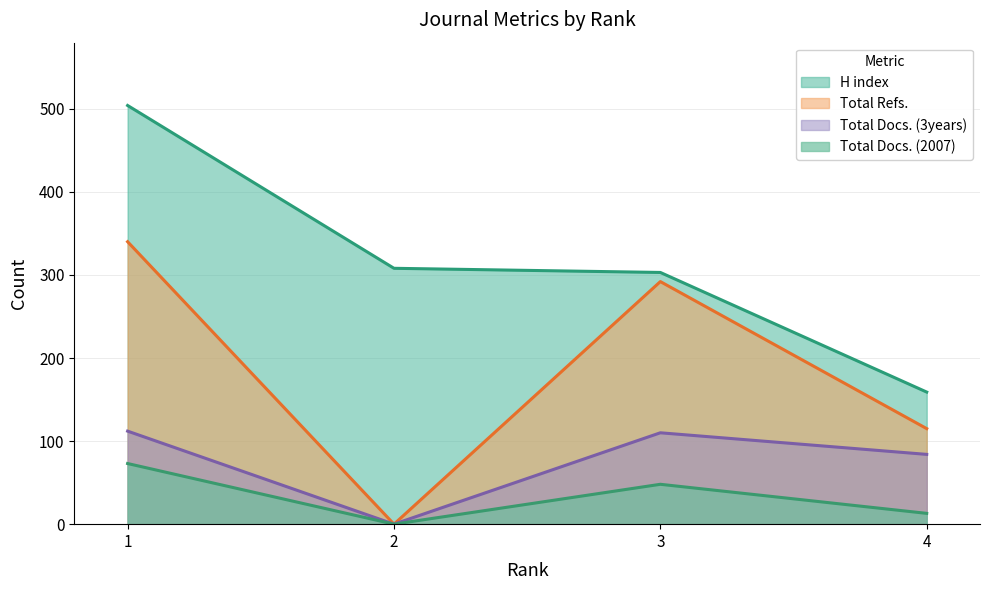

Is it true that Total Docs. (3years) equals 54 at 2?

False